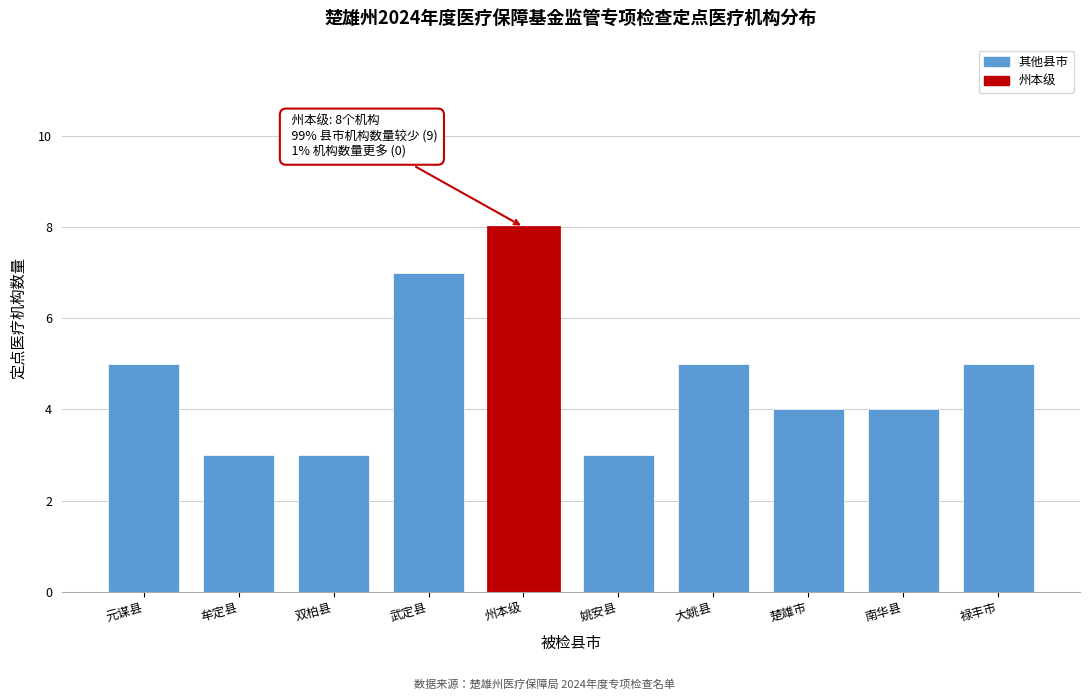

Reading left to right, list all the values displayed in this chart.

元谋县=5	牟定县=3	双柏县=3	武定县=7	州本级=8	姚安县=3	大姚县=5	楚雄市=4	南华县=4	禄丰市=5